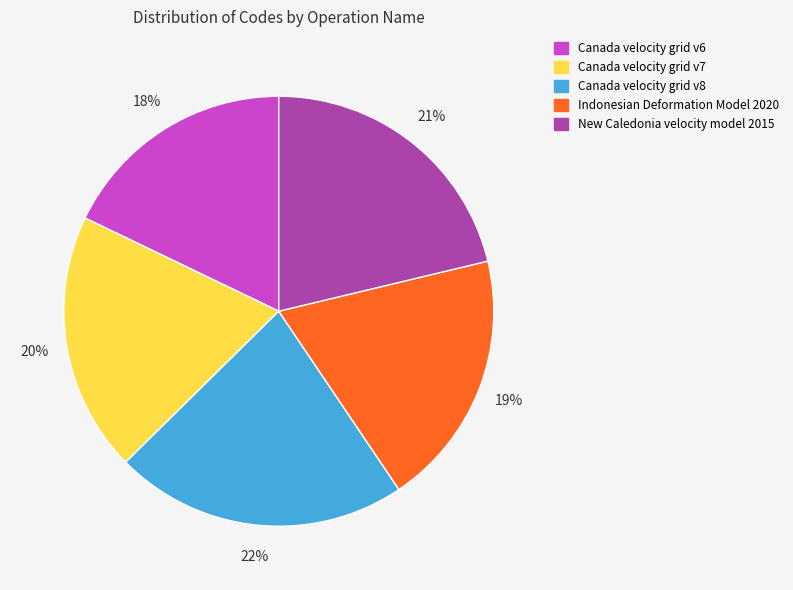

How many segments does this pie chart have?

5